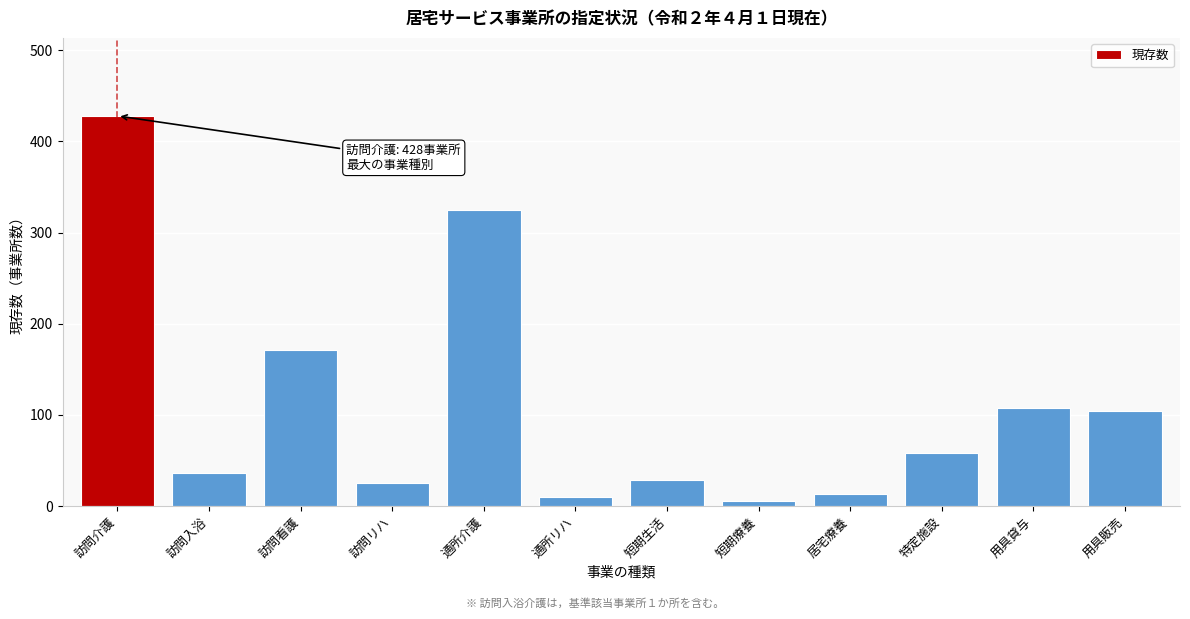

Reading left to right, extract all data points from this chart.

428	36	171	25	325	10	29	6	13	58	108	104